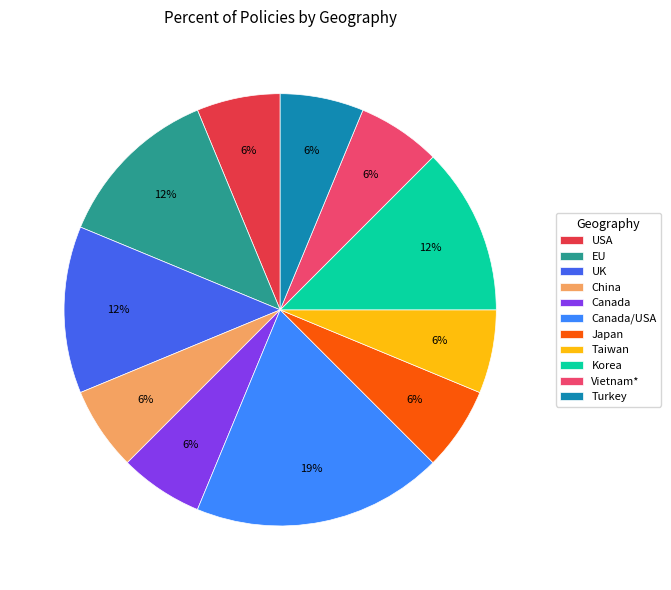

Which slice is the largest?

Canada/USA